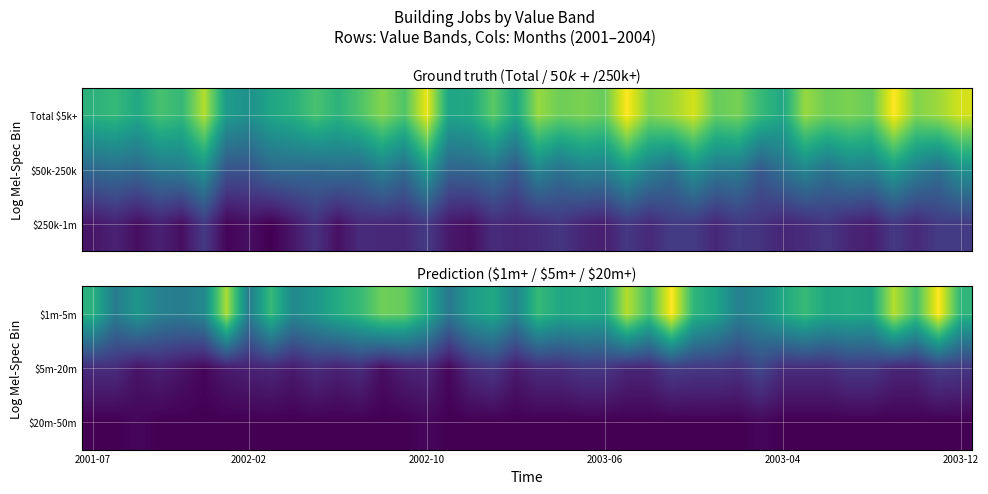

The $1m-5m series shows 33 at 2003-06. True or false?

True